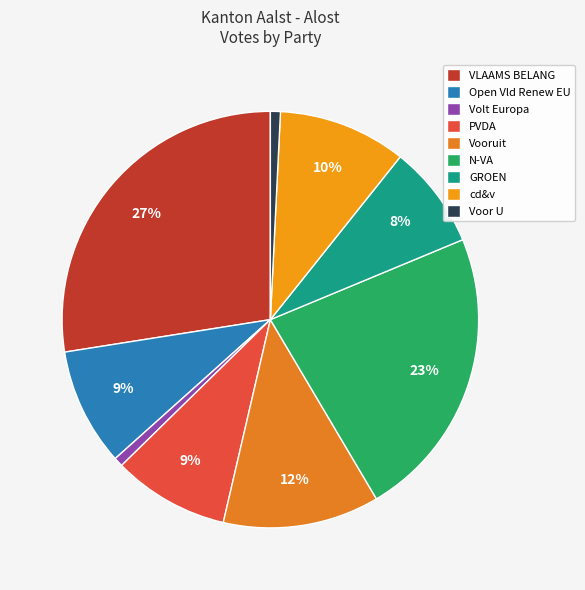

To the nearest percent, what portion does VLAAMS BELANG represent?

27%